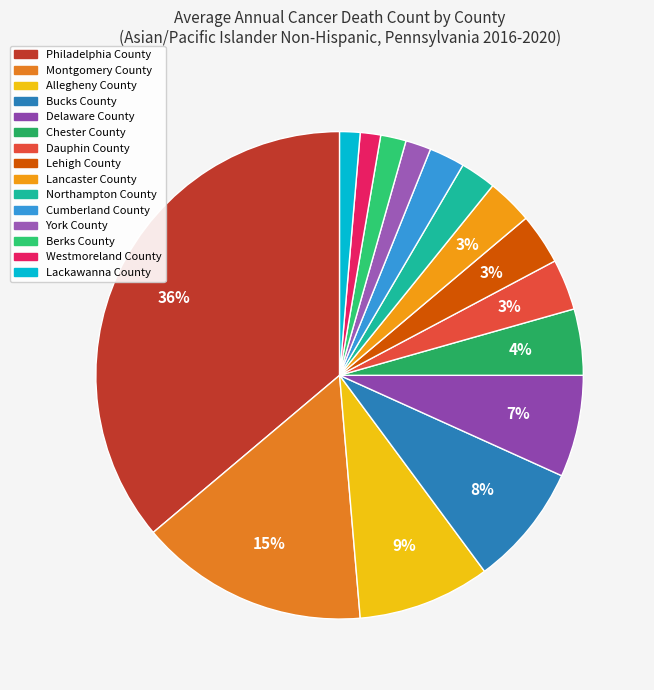

How many slices are in this pie chart?

15